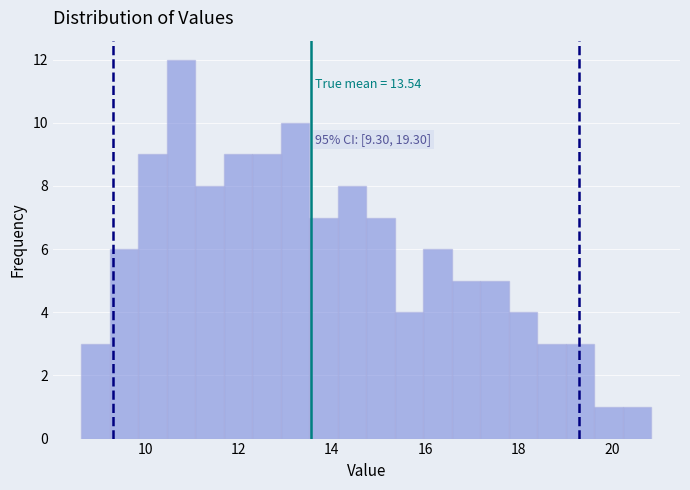

Around what value on the x-axis is the tallest bar? Give the approximate position of its centre, as read against the axis.

10.8